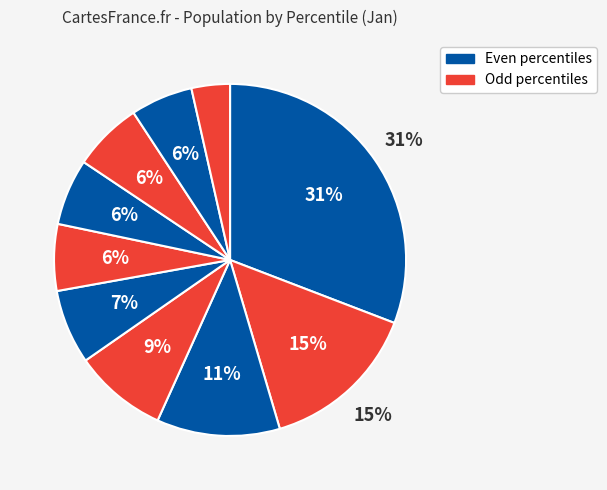

To the nearest percent, what portion does pct75 represent?

6%